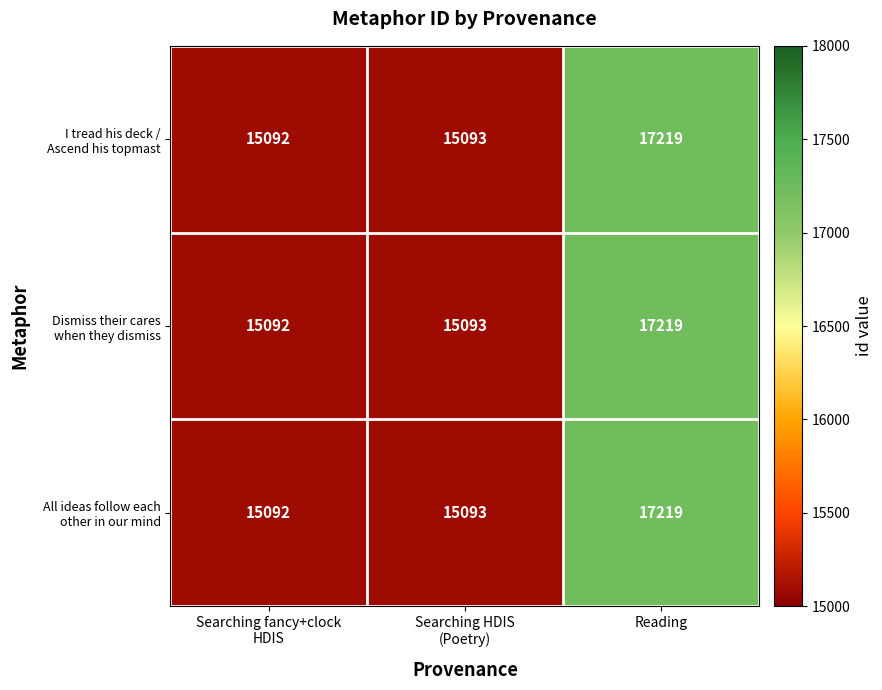

At which category is the sum across all series the highest?

Reading